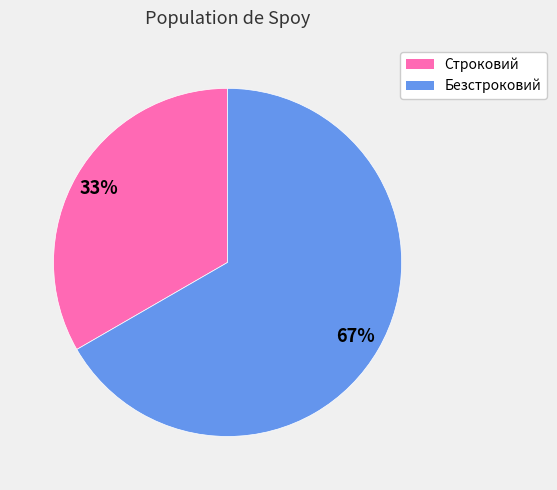

Rank the categories by value from highest to lowest.

Безстроковий, Строковий